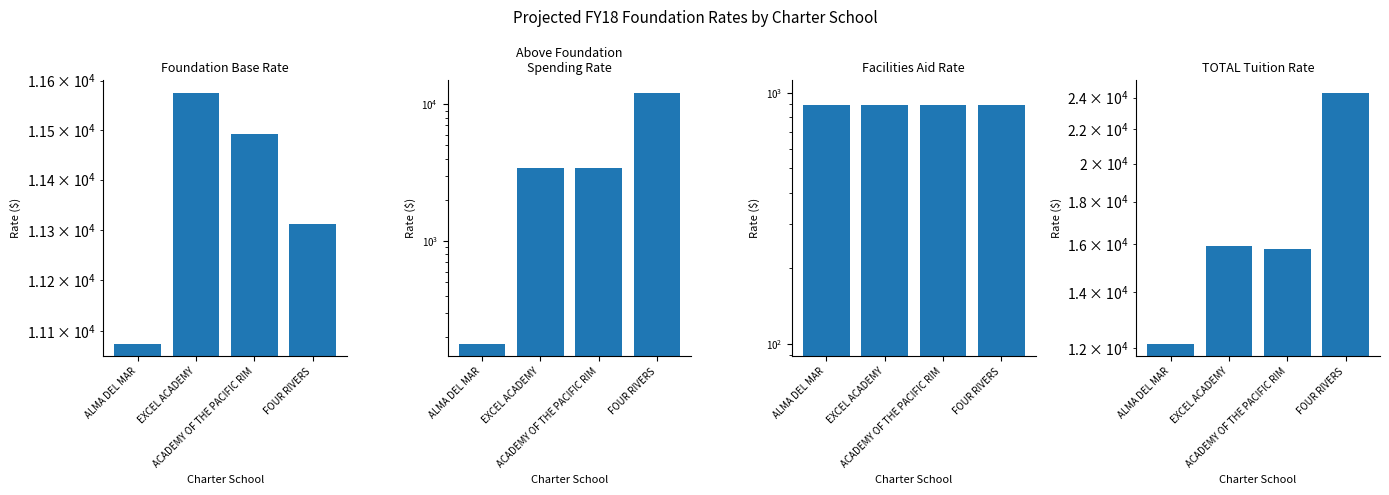

What is the label of the 2nd bar from the left?

EXCEL ACADEMY